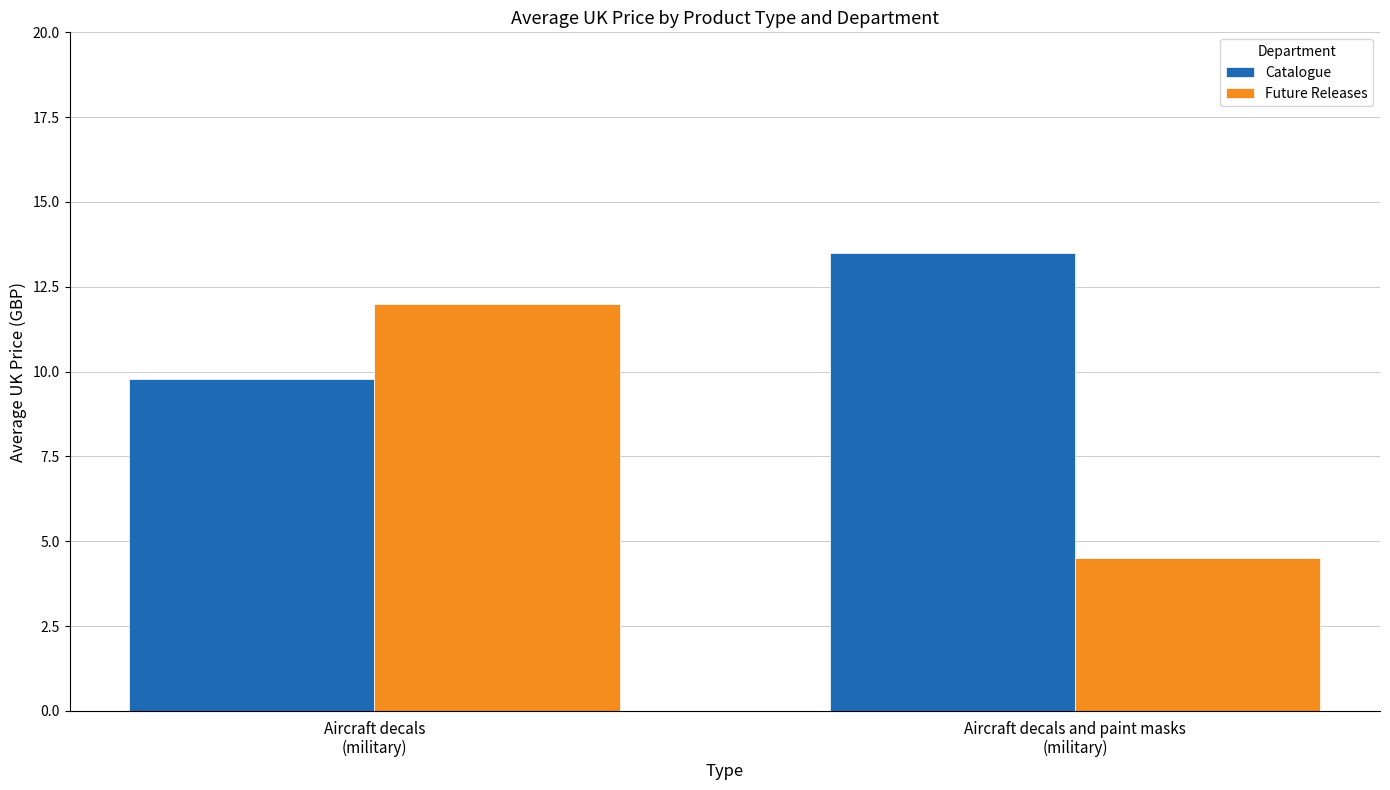

Which series has the largest total across all categories?

Catalogue